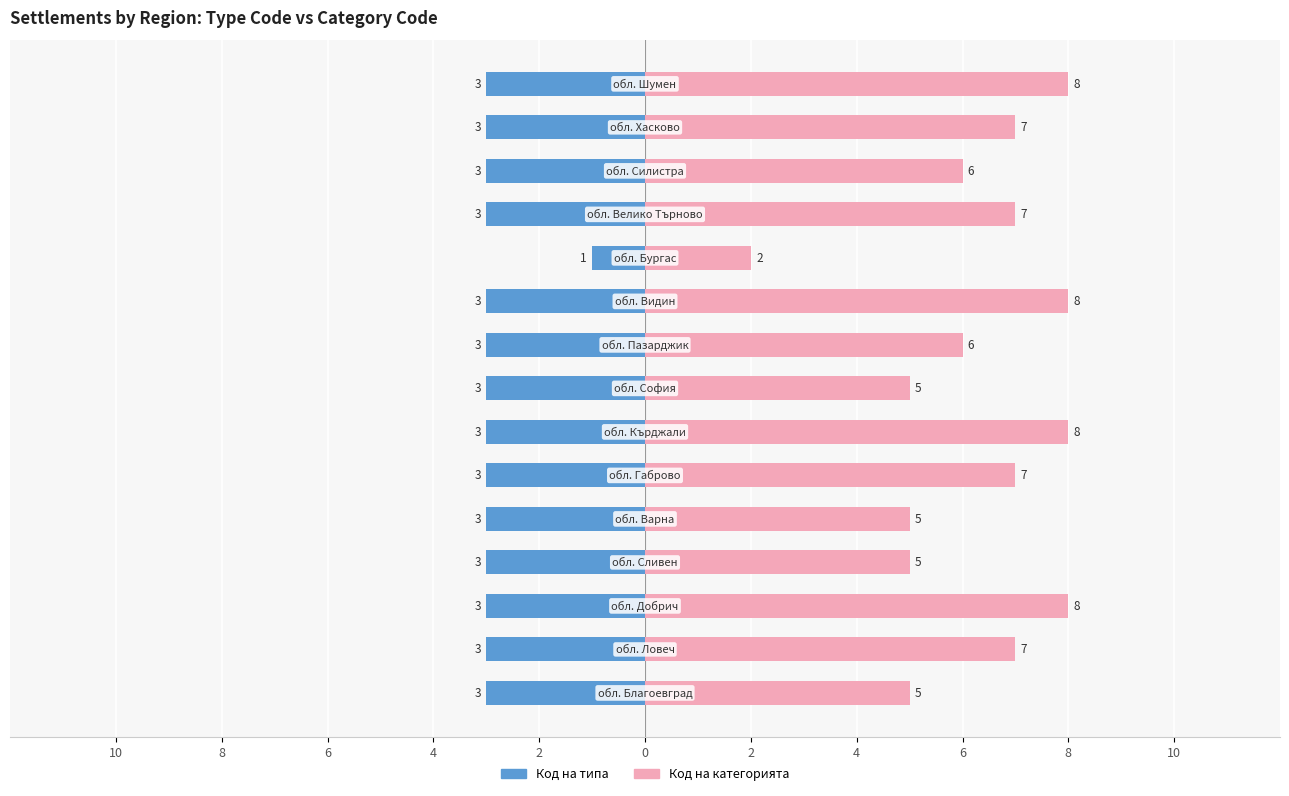

Between 8 and 14, which series saw the biggest shift?

Код на категорията